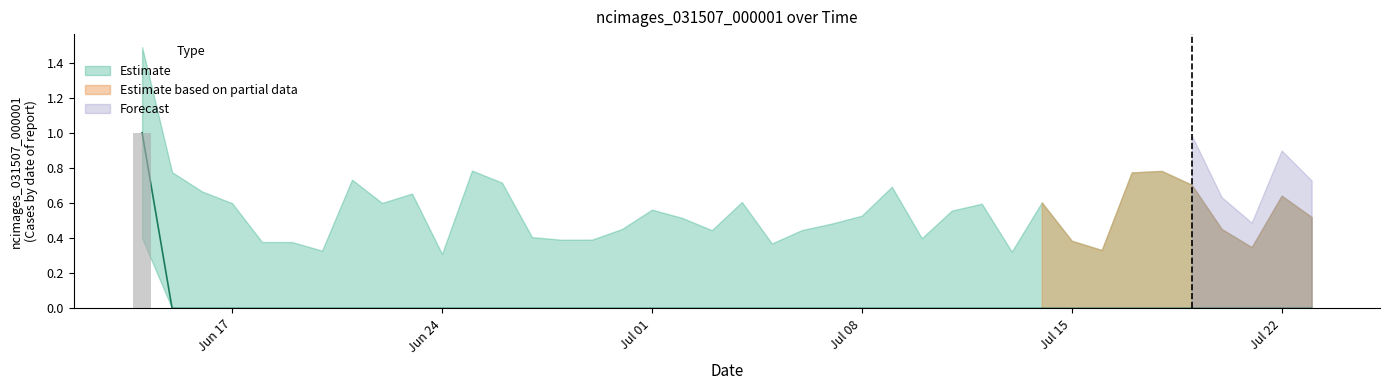

At which category does the chart reach its minimum across all series?

2019-06-15